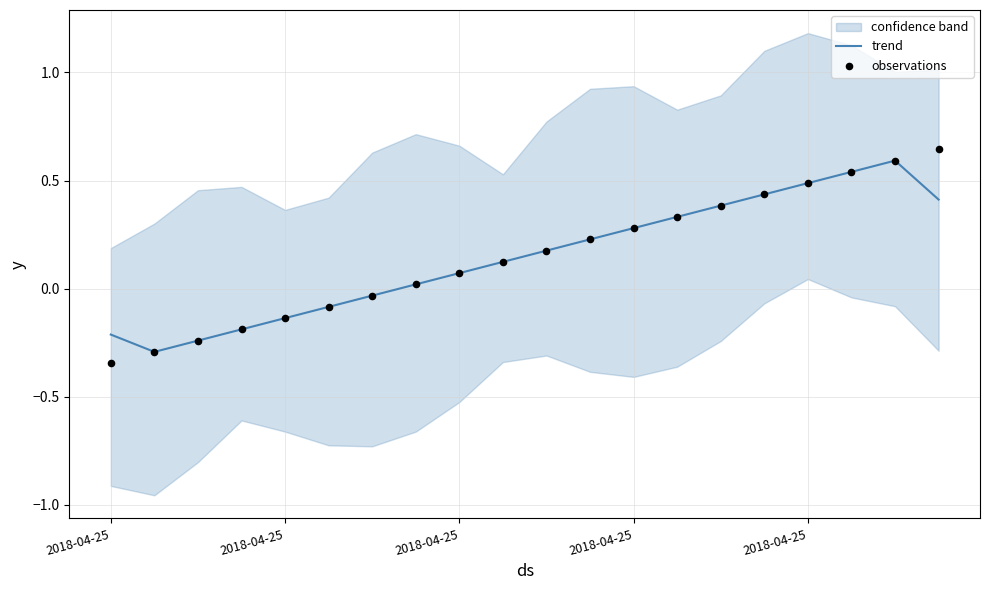

Which series reaches the maximum Y coordinate?

observations